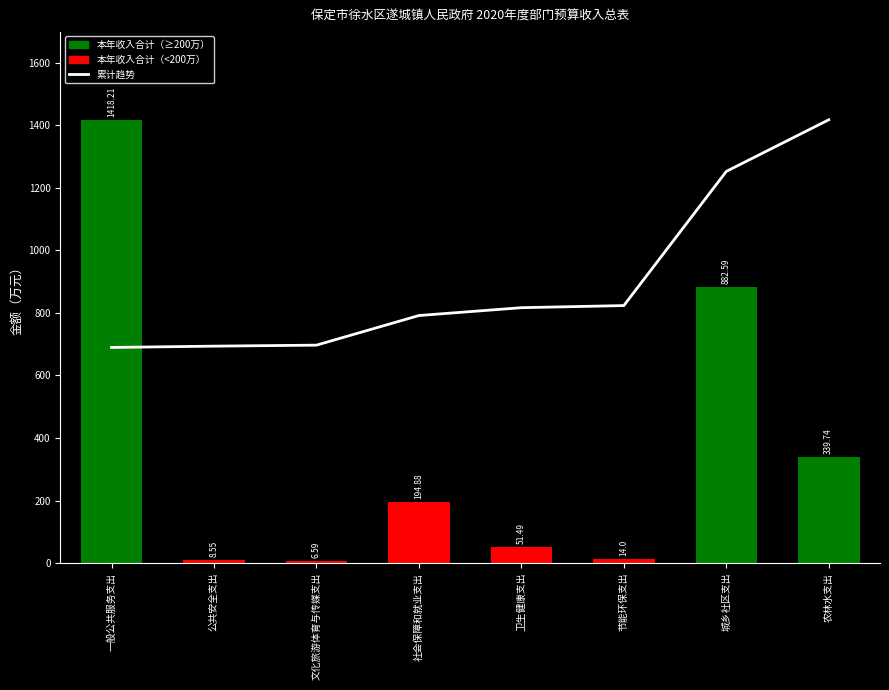

What is the difference between the maximum and minimum values in the 累计趋势 series?

728.5